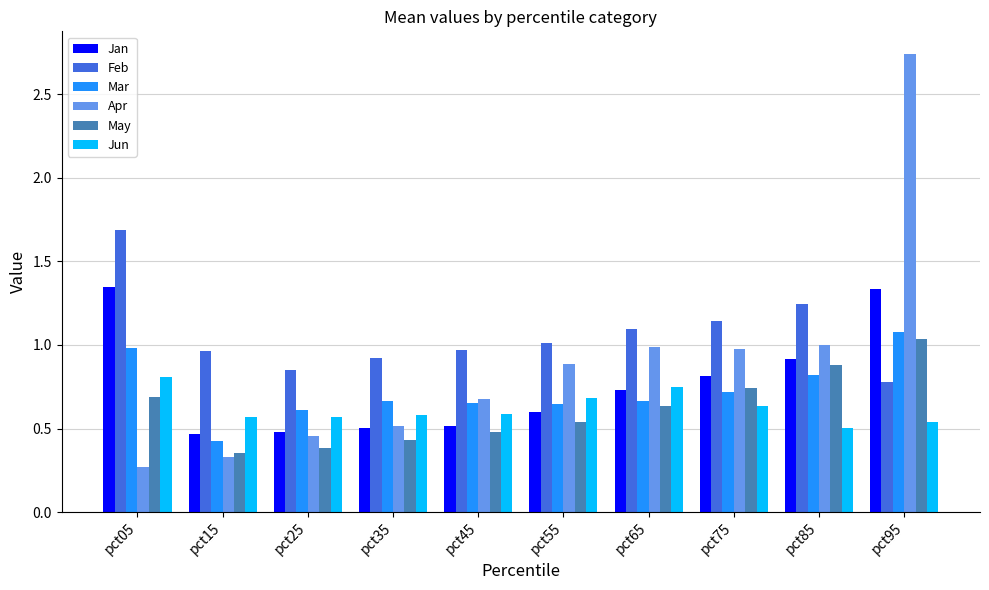

The Mar series shows 0.7 at pct45. True or false?

True